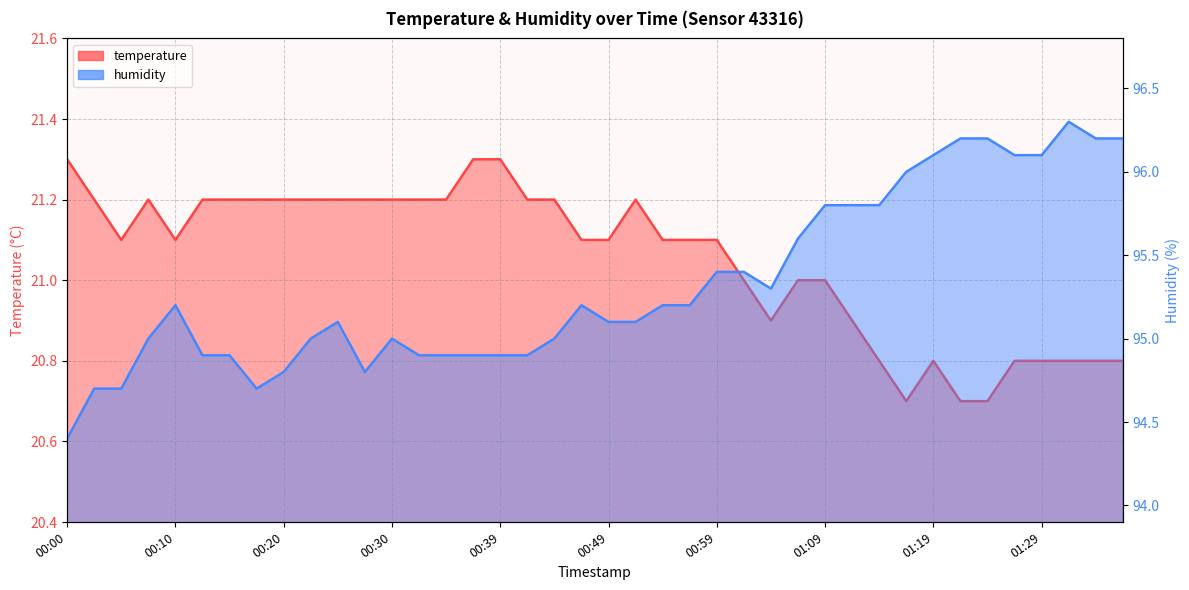

At which label is humidity closest to 95?

00:07